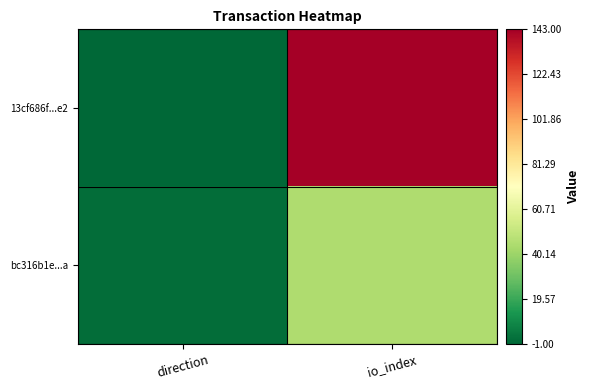

At which category is the sum across all series the highest?

io_index